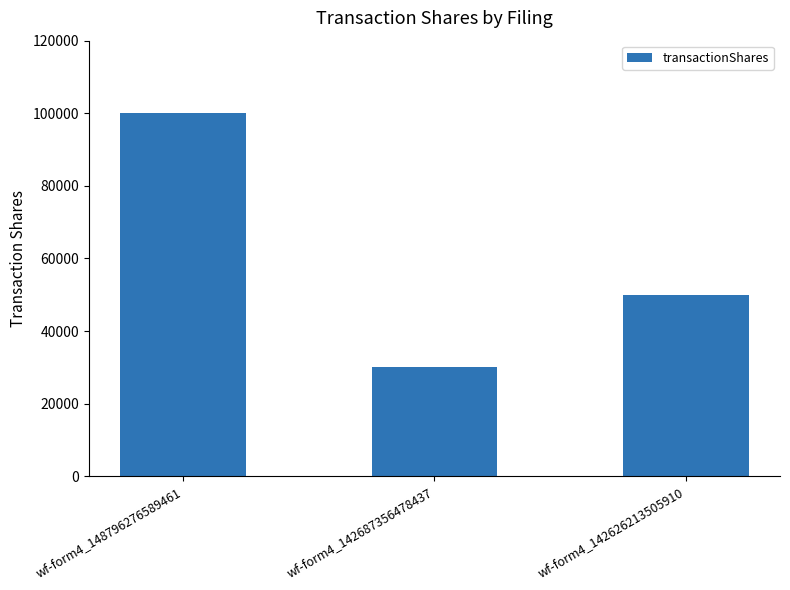

At which label does the data first exceed 50000?

wf-form4_148796276589461